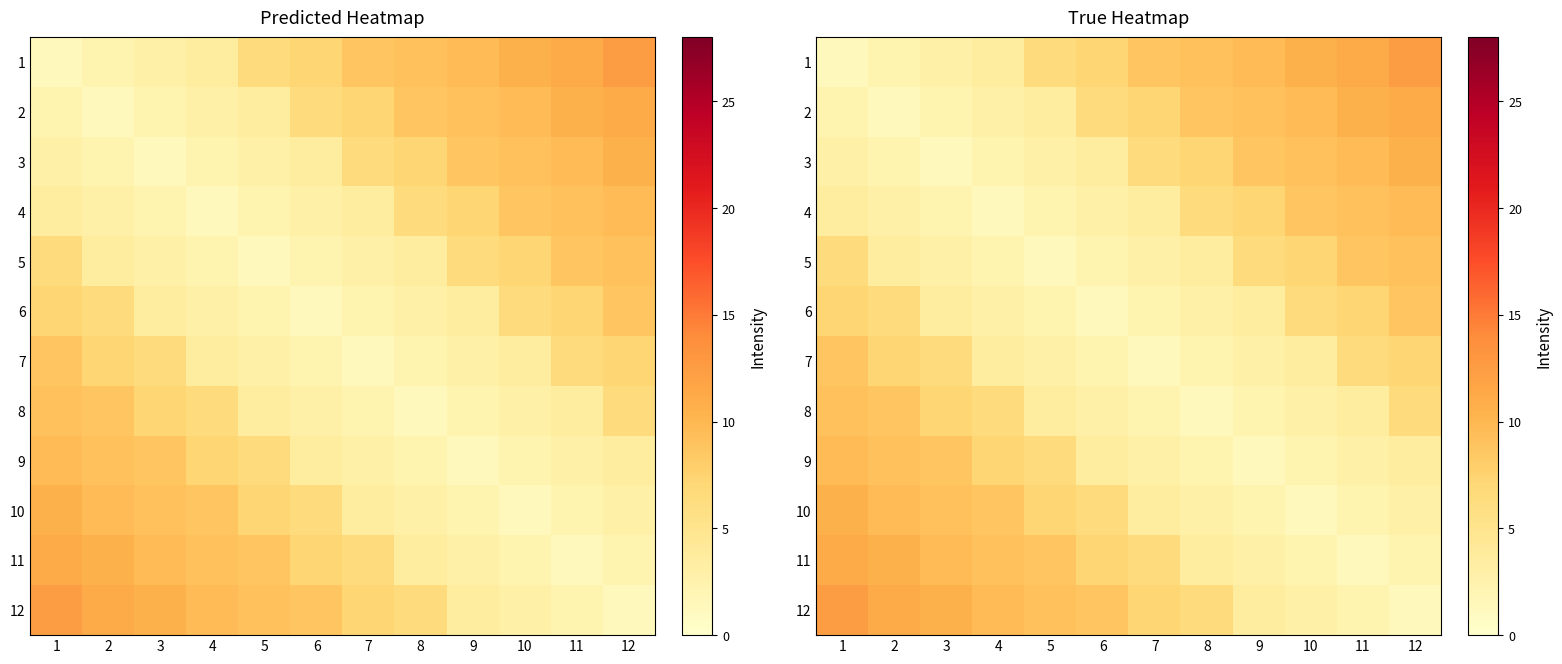

Rank the series at 11 from highest to lowest value.

1, 2, 3, 4, 5, 6, 7, 8, 9, 10, 12, 11